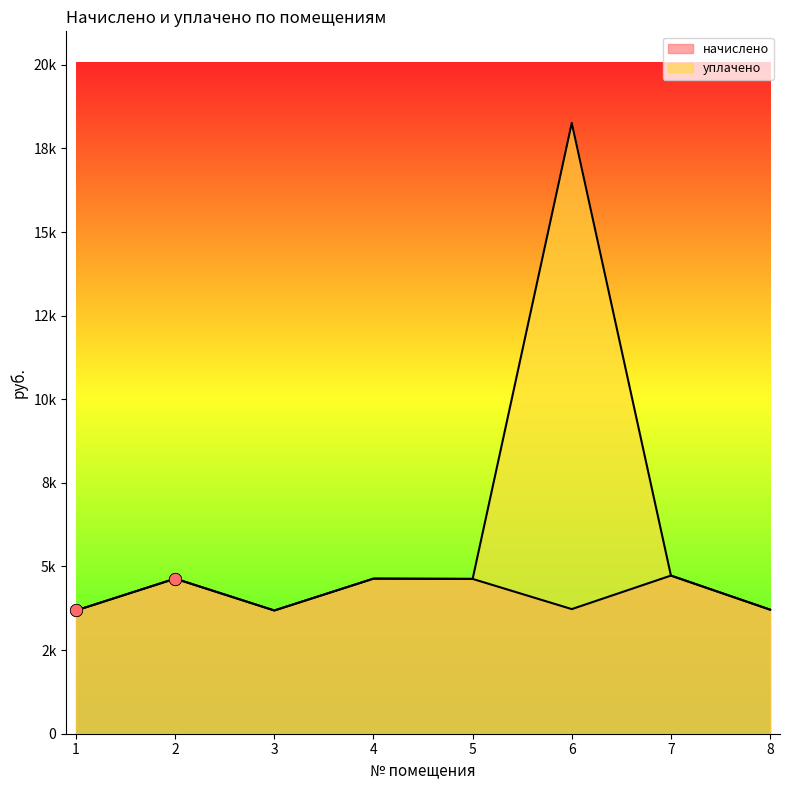

What are all the series names shown in the legend?

начислено, уплачено